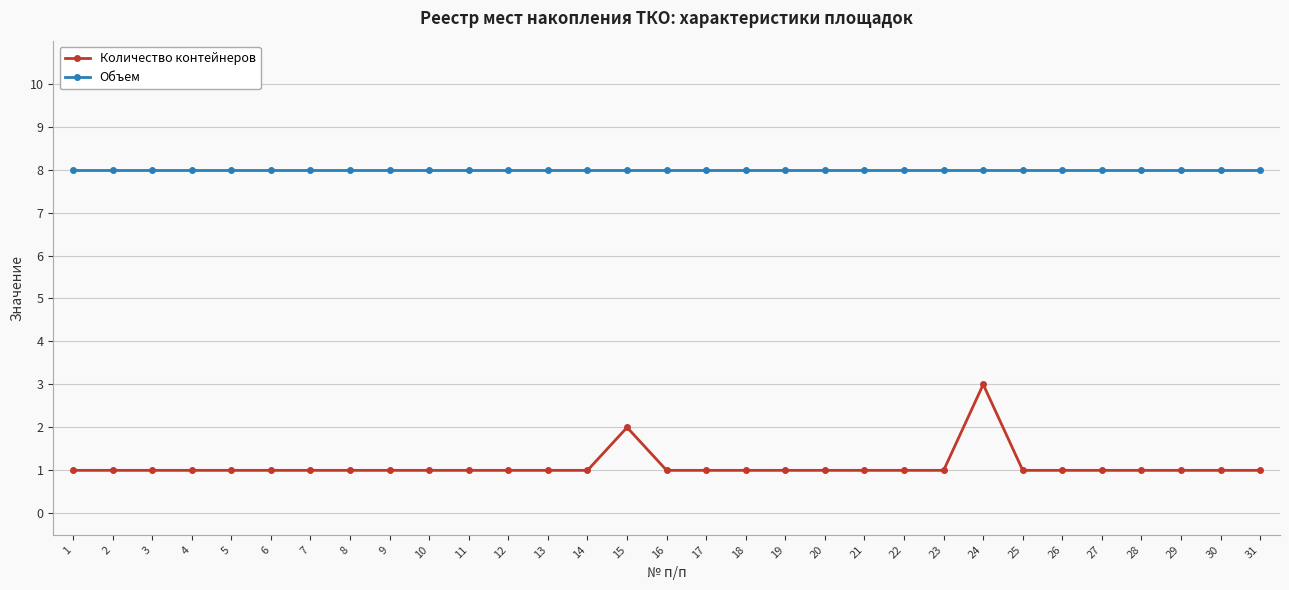

True or false: Объем and Количество контейнеров intersect in this chart.

False